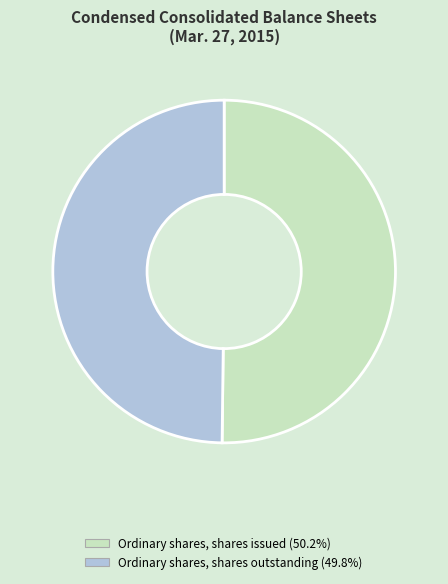

Combined, do Ordinary shares, shares issued (50.2%) and Ordinary shares, shares outstanding (49.8%) account for over 50%?

Yes